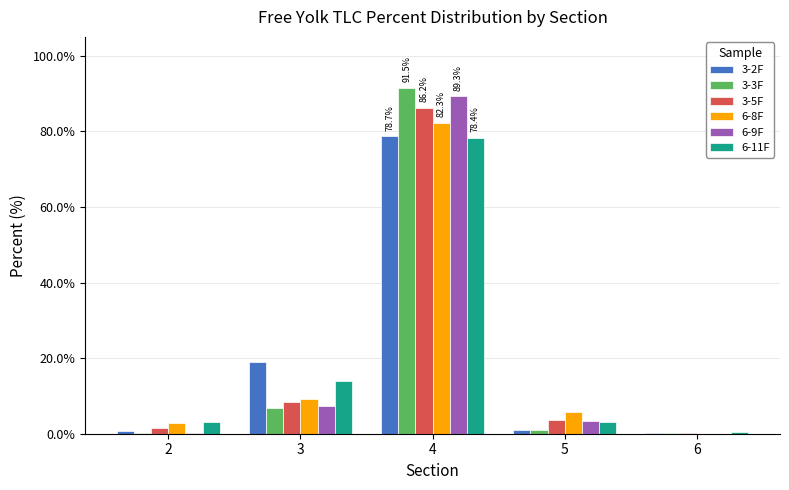

How many series are shown in this chart?

6